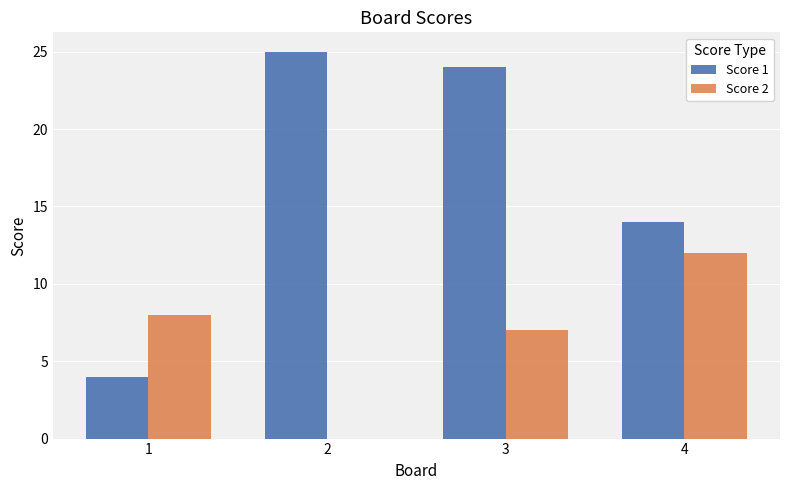

What is the spread (max minus min) of values at 2?

25